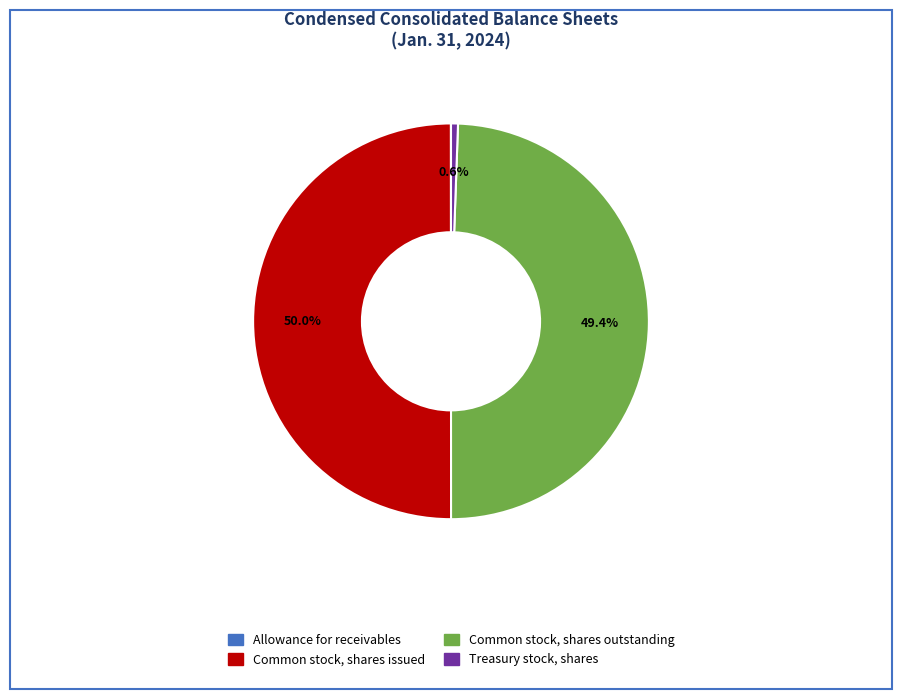

What portion of the pie excludes Common stock, shares issued?

50.0%